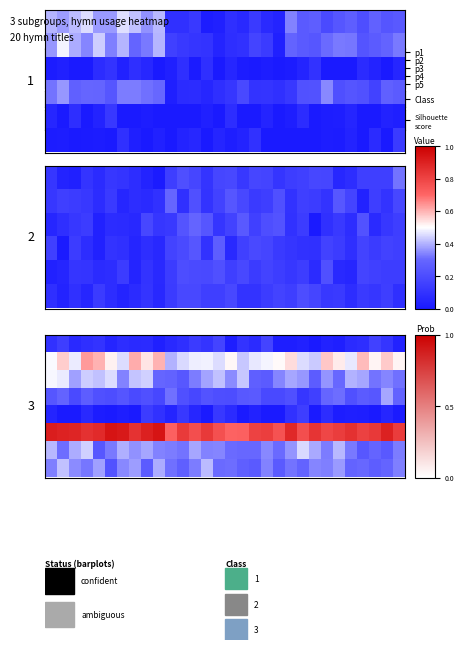

What is the maximum value shown in the chart?

0.9